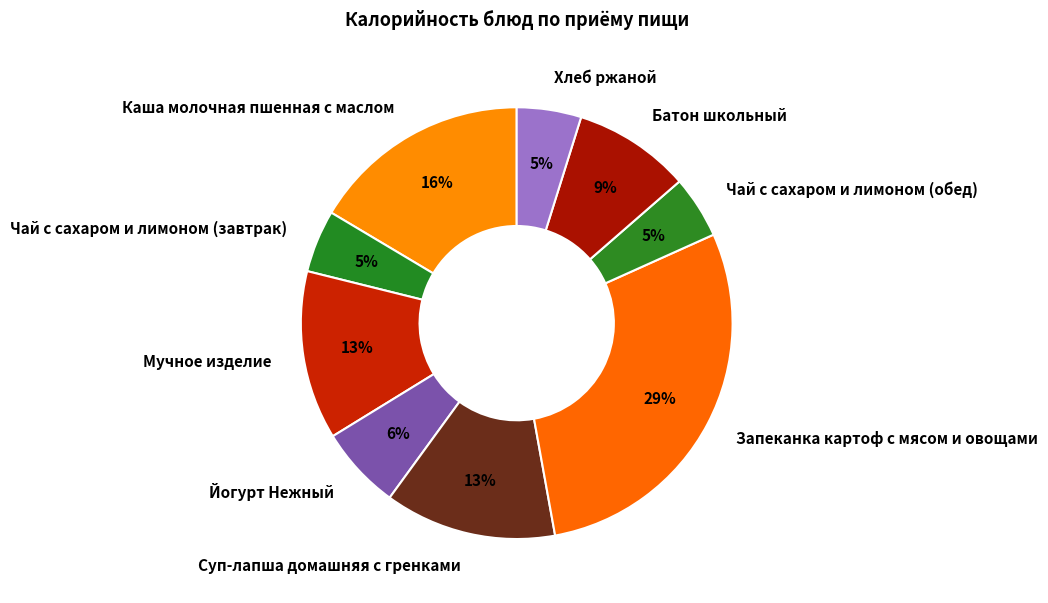

Does Йогурт Нежный account for over 50% of the chart?

No